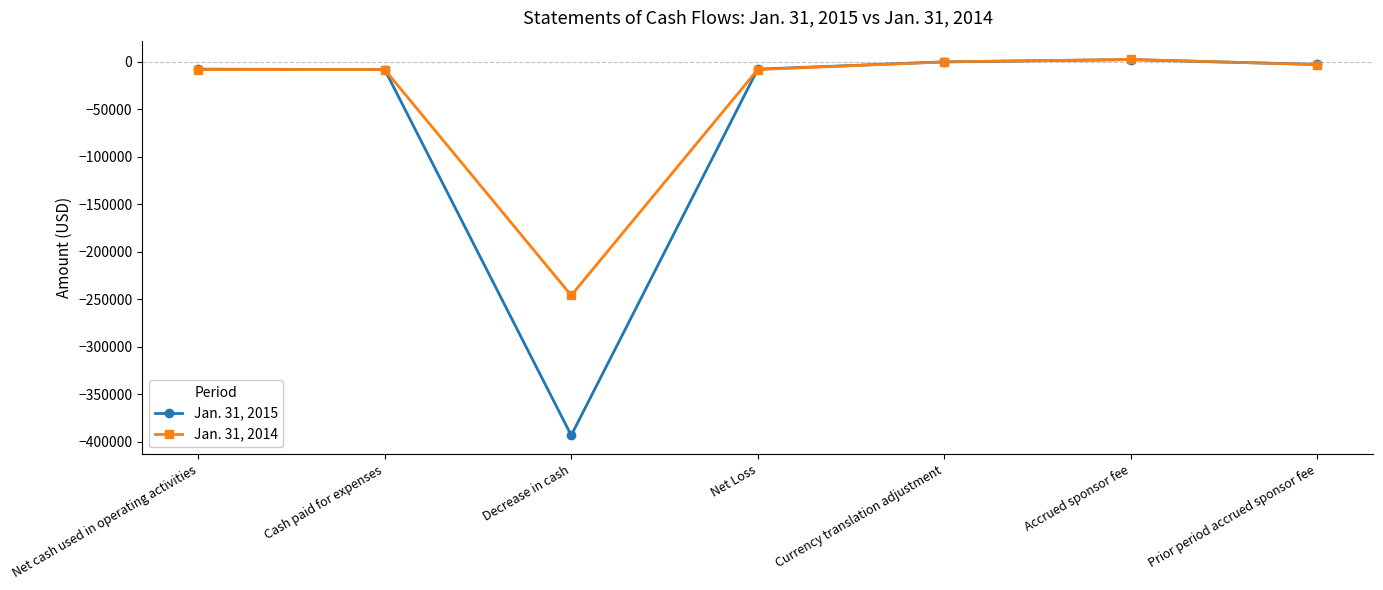

In Jan. 31, 2014, how many points are higher than both neighbors (excluding endpoints)?

1